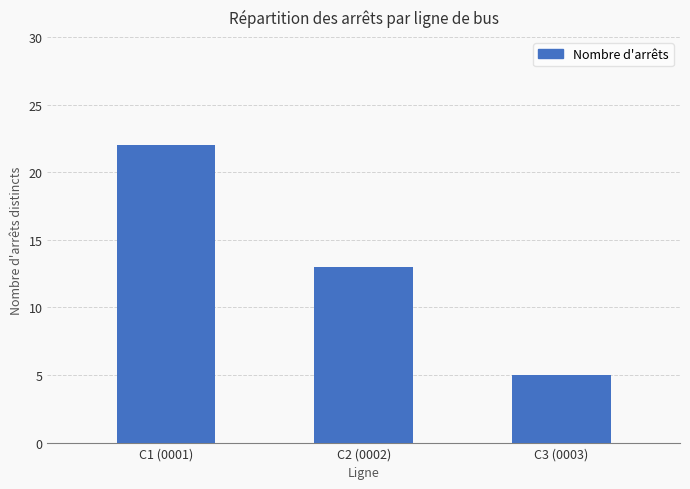

The chart shows a value of 22 at C1 (0001). True or false?

True